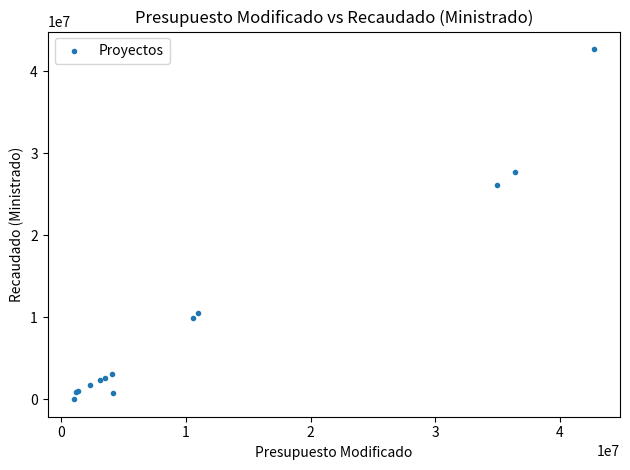

What Y value in the scatter plot is closest to 21368268?

26200071.0